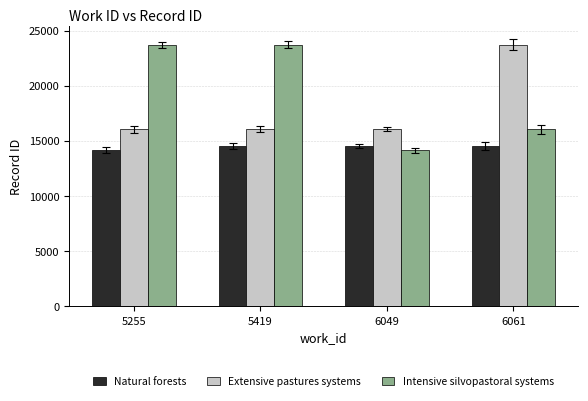

What are all the series names shown in the legend?

Natural forests, Extensive pastures systems, Intensive silvopastoral systems